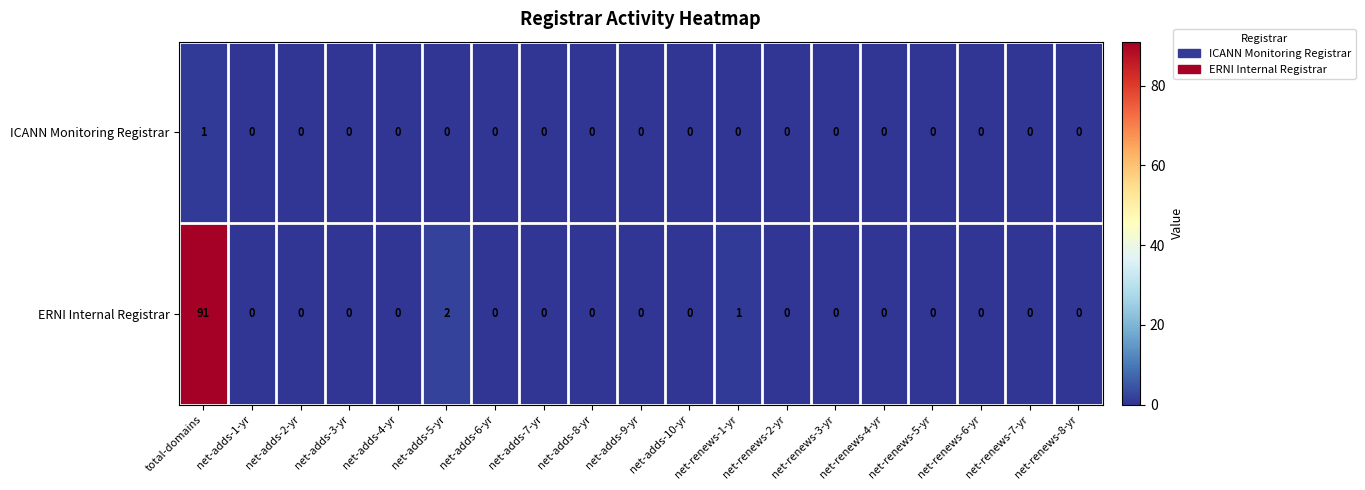

How many data points does each series have?

19